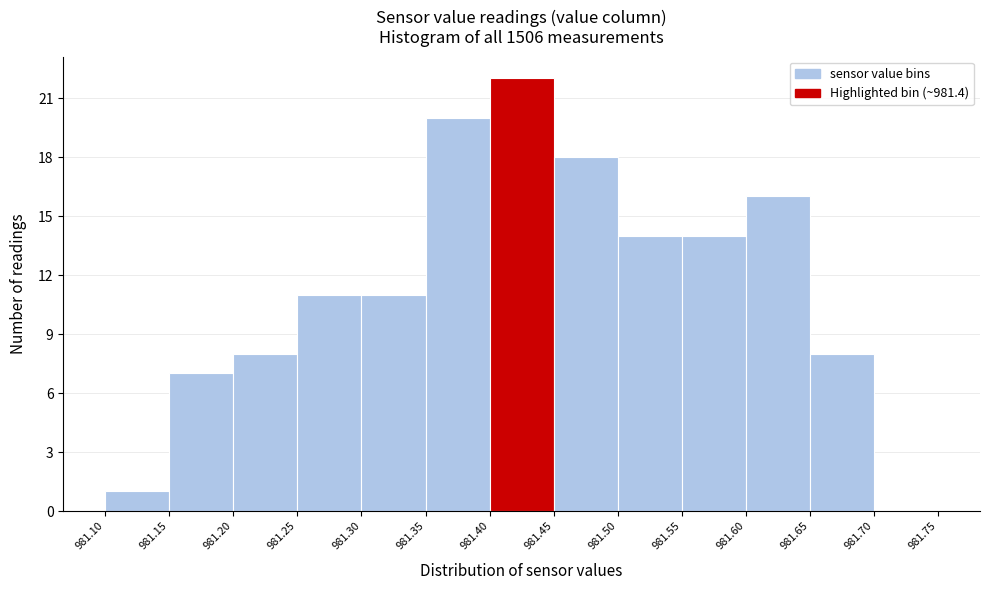

Which range on the x-axis has the tallest bar?

981.40 to 981.45